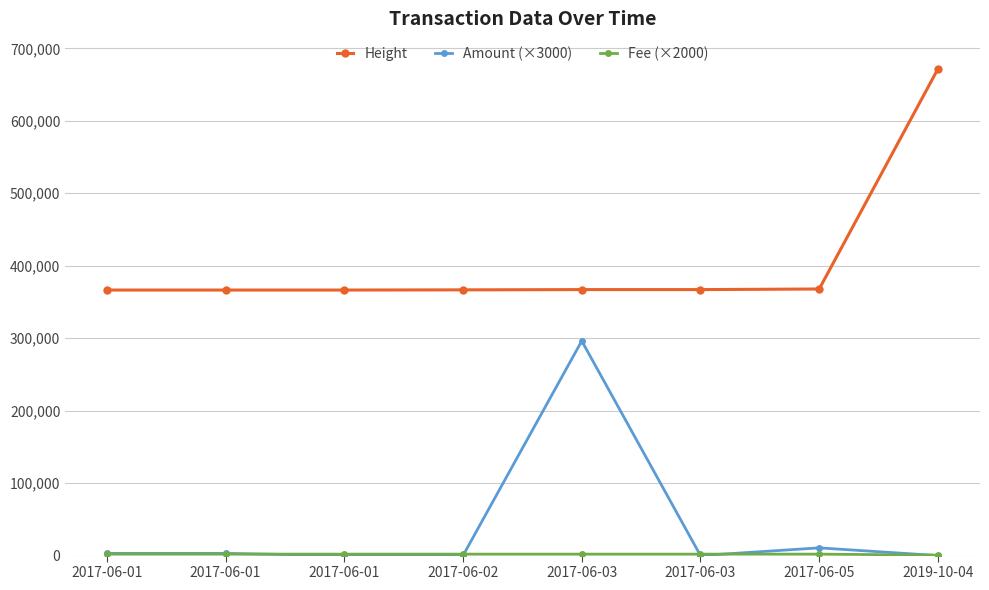

Read the Amount (×3000) value at 2017-06-05.

10651.1